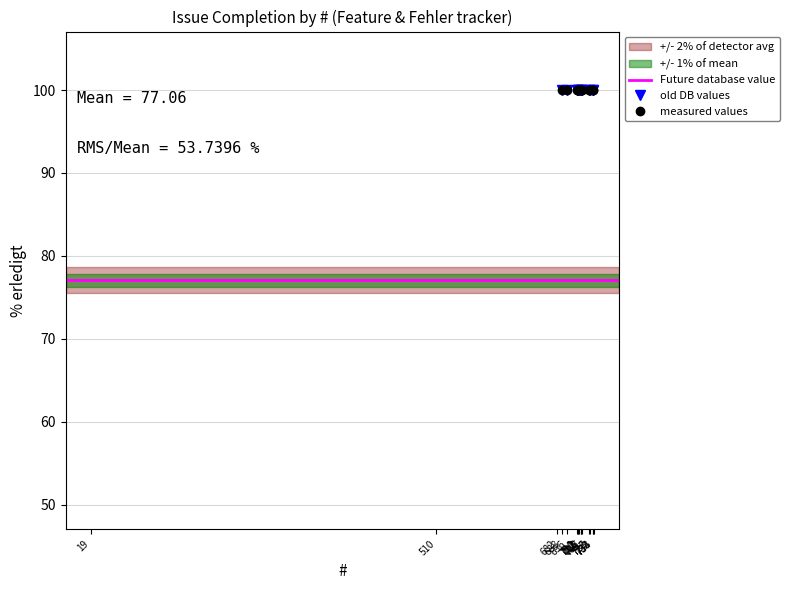

List the labels in order of value, largest first.

712, 717, 716, 715, 728, 733, 711, 710, 696, 727, 688, 732, 713, 19, 510, 734, 682